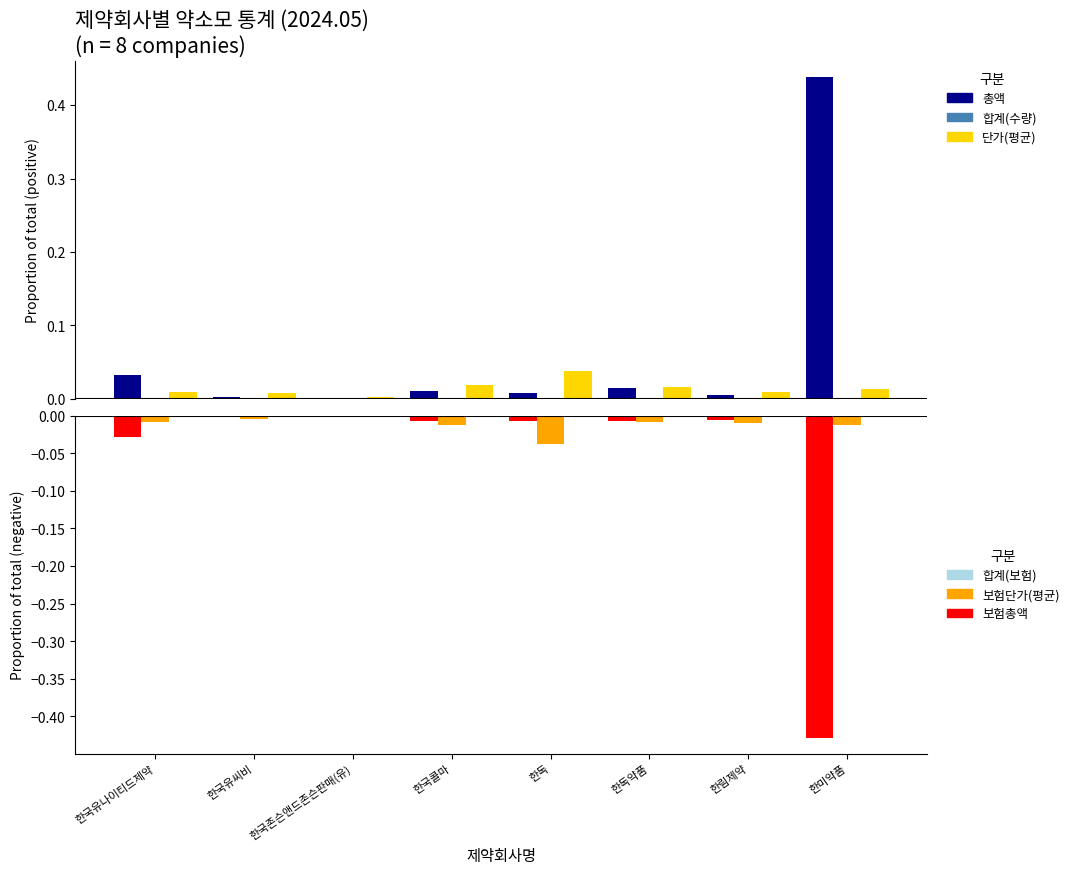

What is the label of the 2nd bar from the right?

한림제약